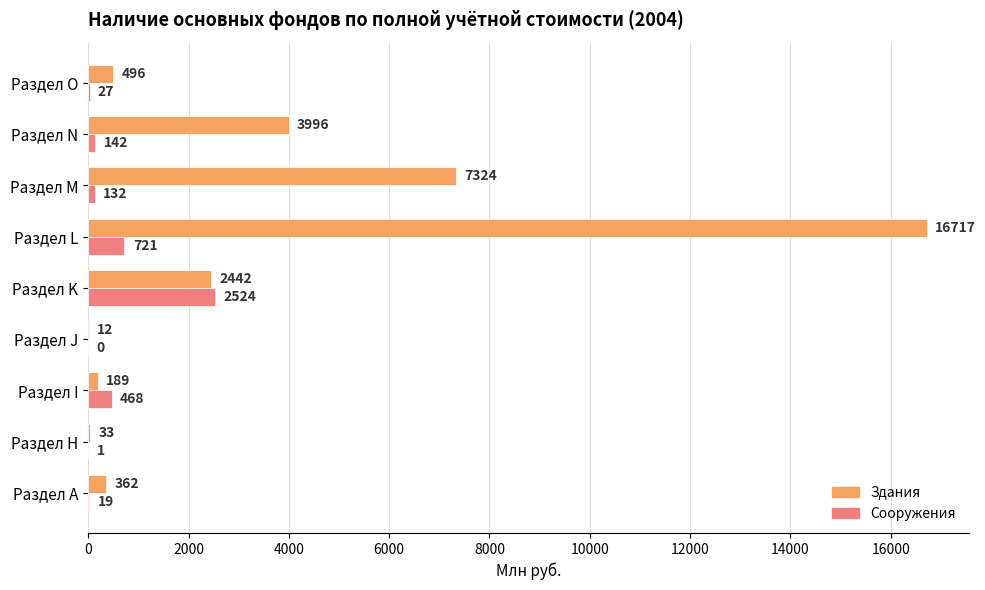

Where is Сооружения nearest to the value 1262?

Раздел L